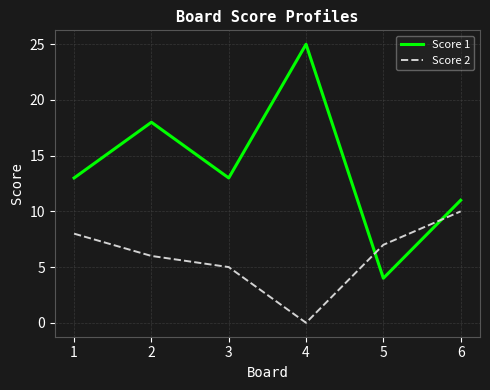

True or false: Score 2 and Score 1 cross at least once.

True